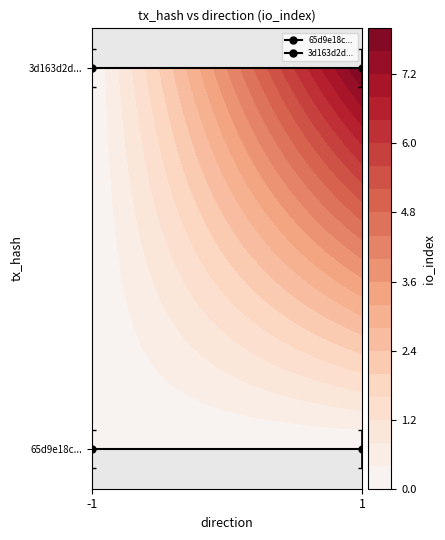

At which label does 65d9e18c... reach its minimum?

-1